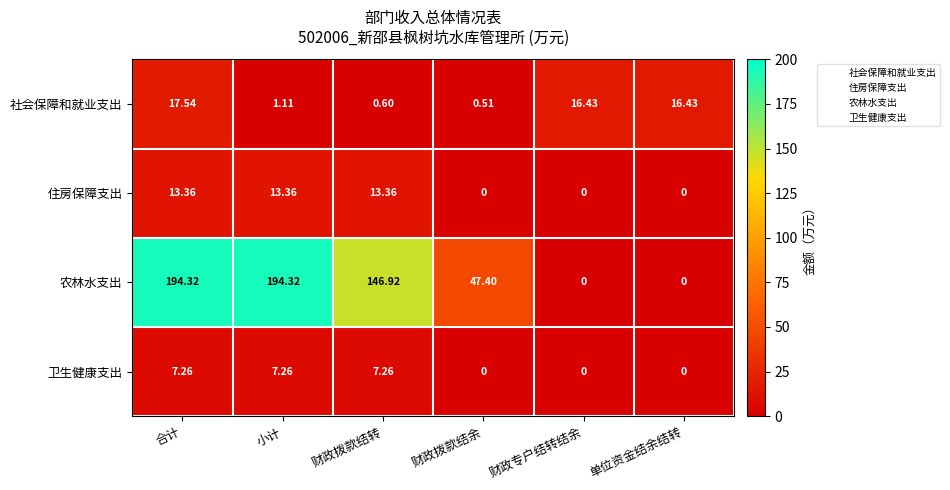

What is the difference between the highest and lowest values at 财政拨款结余?

47.4